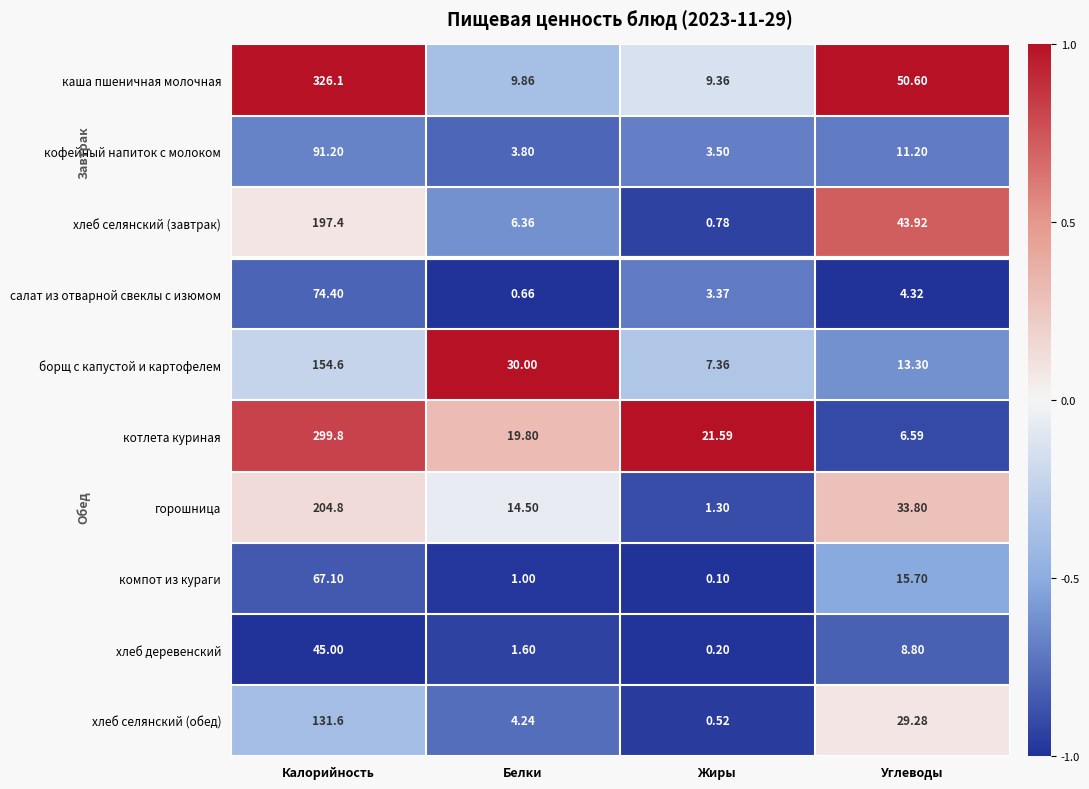

At which label does горошница first exceed 33?

Калорийность